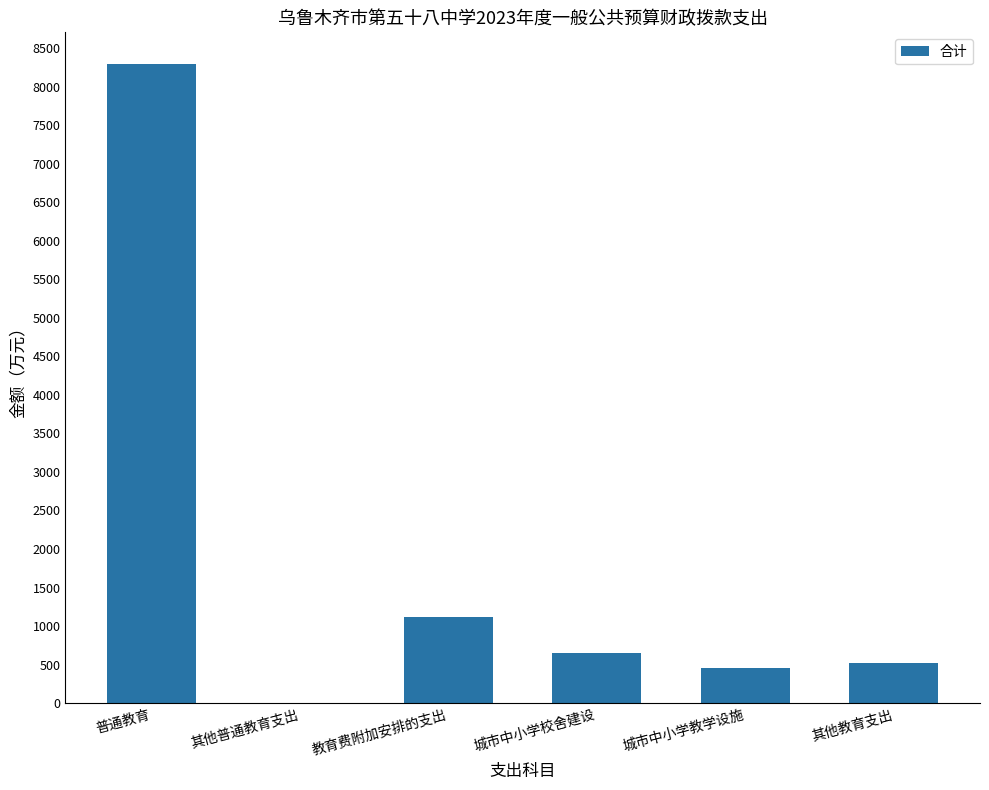

What is the sum of all values?

11035.8